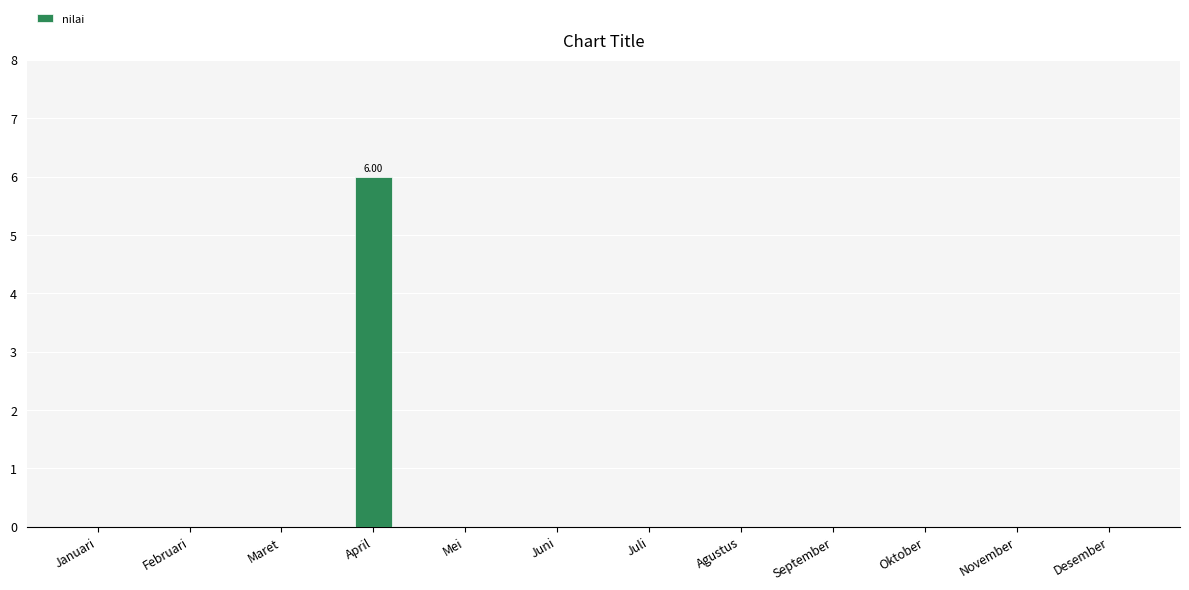

What is the sum of all values?

6